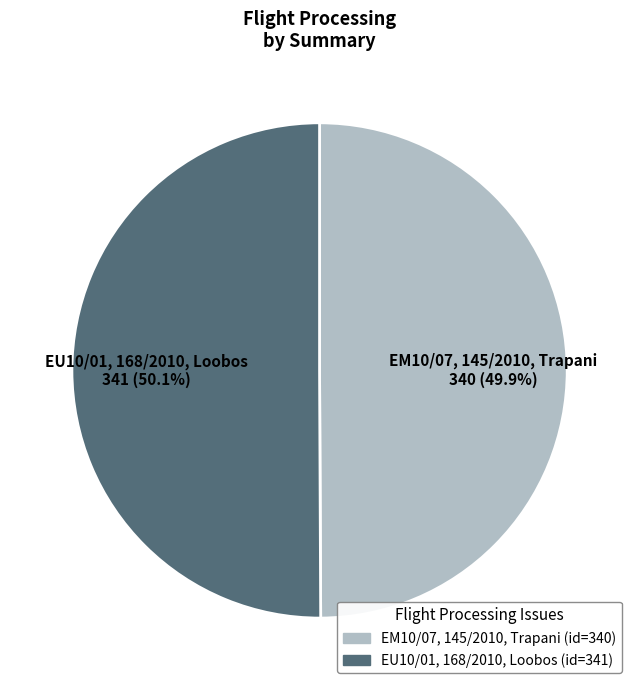

How much of the chart is everything except EU10/01, 168/2010, Loobos?

49.9%